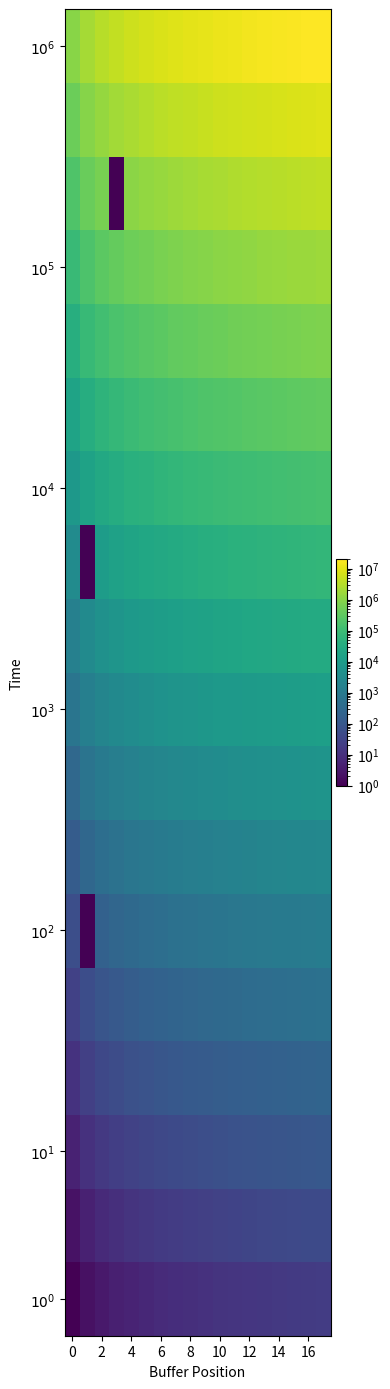

What is the maximum value shown in the chart?

20000000.0